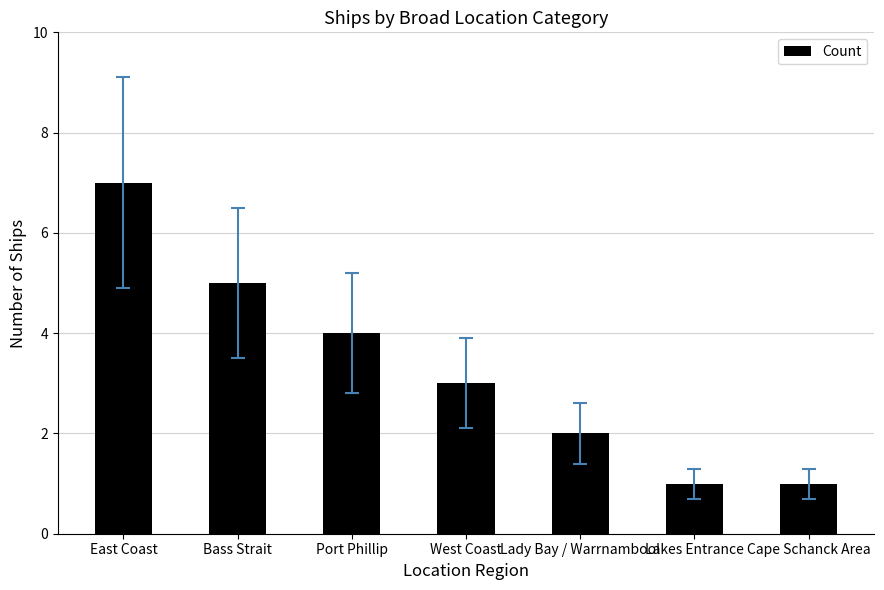

How many bars are there in total?

7